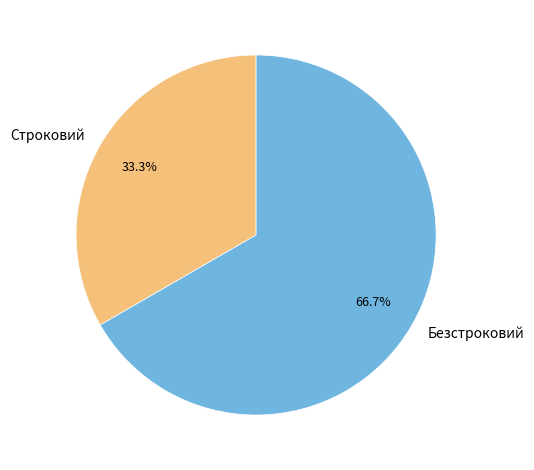

Is there a majority slice in this chart?

Yes